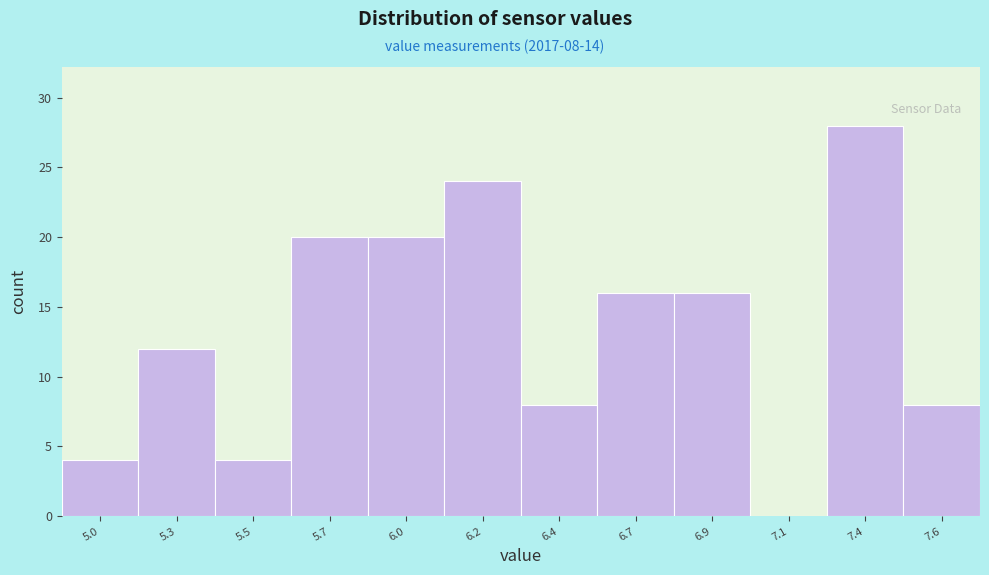

Reading left to right, what are all the values shown in this chart?

5.0=4	5.3=12	5.5=4	5.7=20	6.0=20	6.2=24	6.4=8	6.7=16	6.9=16	7.1=0	7.4=28	7.6=8